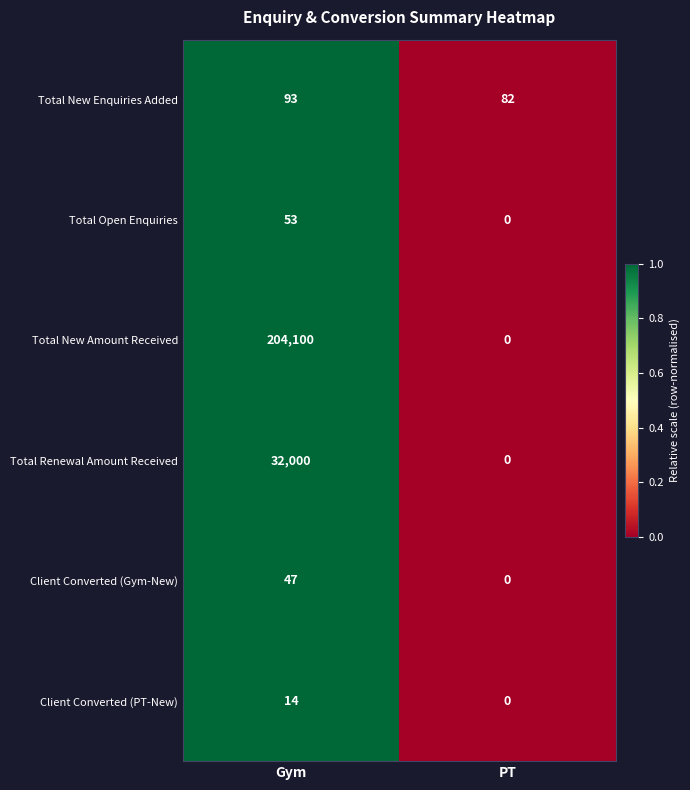

Reading left to right, what are all the values shown in this chart?

Total New Enquiries Added: 93	82
Total Open Enquiries: 53	0
Total New Amount Received: 204100	0
Total Renewal Amount Received: 32000	0
Client Converted (Gym-New): 47	0
Client Converted (PT-New): 14	0